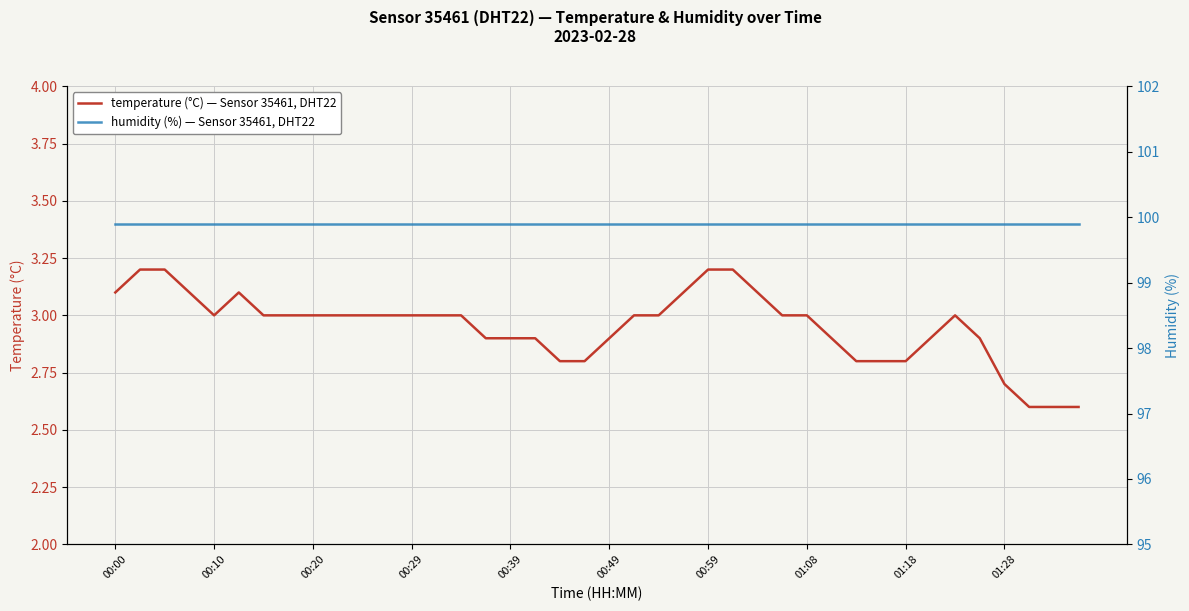

What position from the right is 21?

19